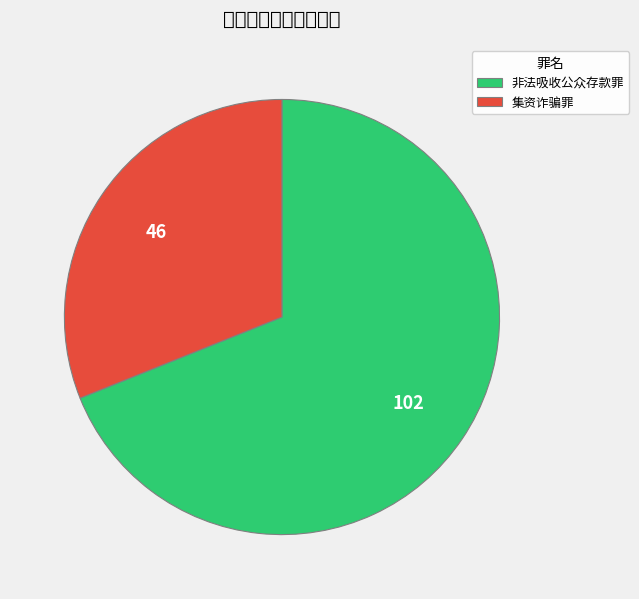

To the nearest percent, what portion does 集资诈骗罪 represent?

31%